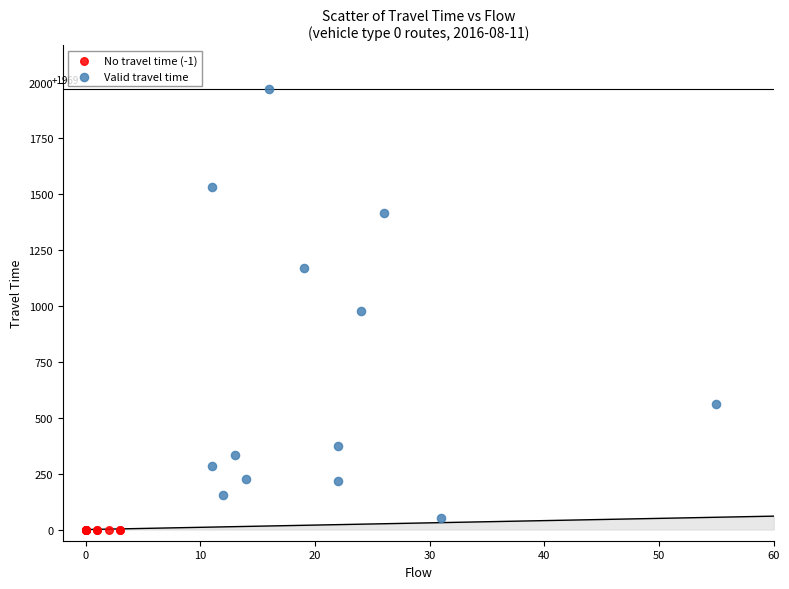

What are all the series names shown in the legend?

No travel time (-1), Valid travel time